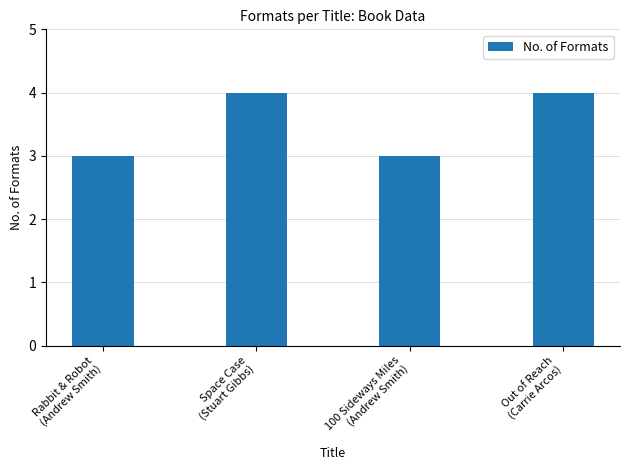

Reading left to right, what are all the values shown in this chart?

Rabbit & Robot
(Andrew Smith)=3	Space Case
(Stuart Gibbs)=4	100 Sideways Miles
(Andrew Smith)=3	Out of Reach
(Carrie Arcos)=4